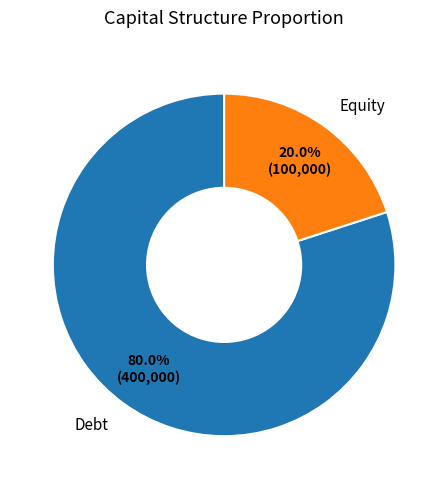

Is there a majority slice in this chart?

Yes